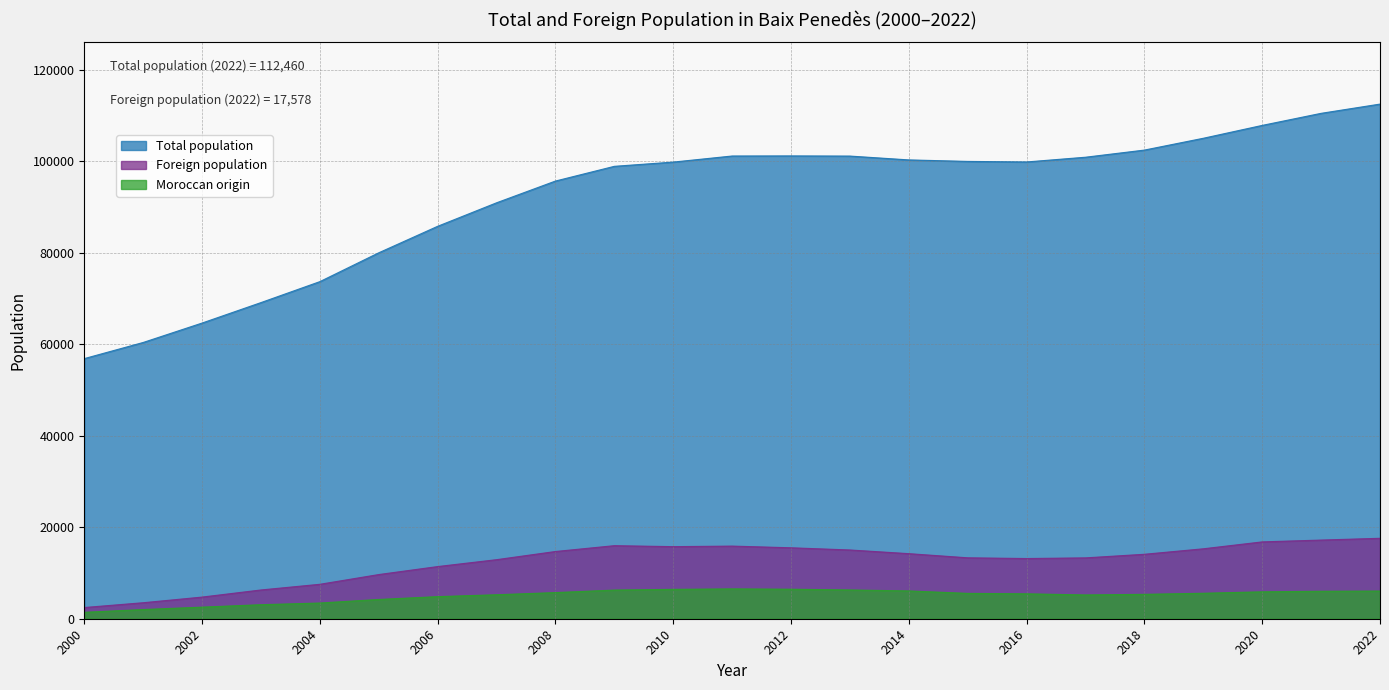

Is the value of Total population at 2014 greater than the value of Foreign population at 2020?

Yes